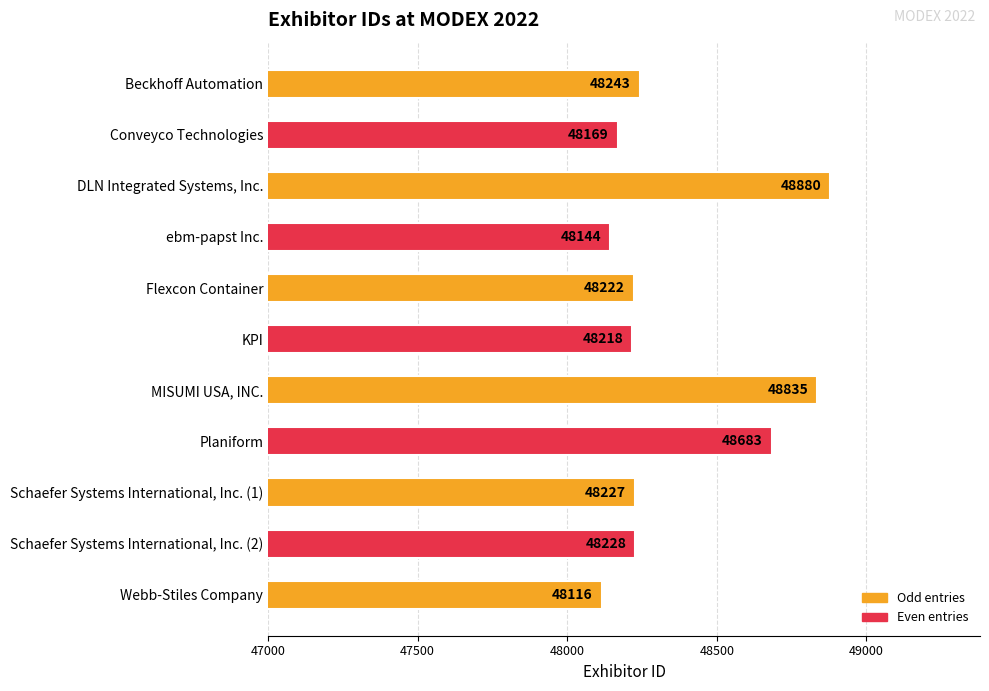

Approximately how many times larger is the value at Planiform compared to Schaefer Systems International, Inc. (1)?

1.0